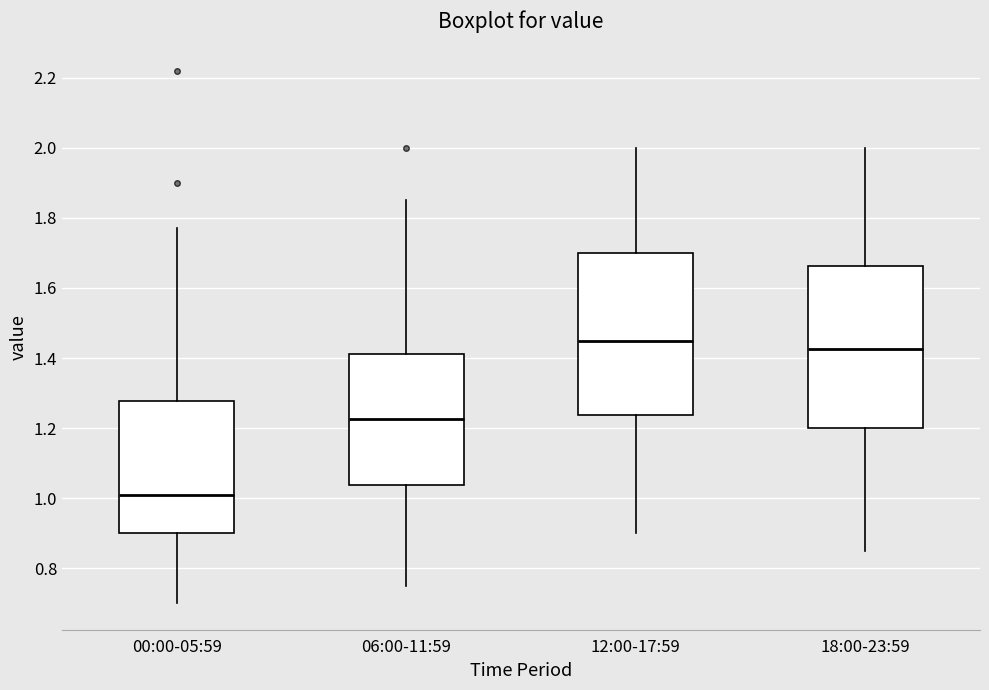

Reading left to right, read every box against the y-axis: the position of its median line, the range the box covers, and the ends of its whiskers. The values are not printed on the chart, so give them approximately, as read against the axis.

00:00-05:59: median 1.02, box 0.90 to 1.28, whiskers 0.70 to 1.78
06:00-11:59: median 1.22, box 1.04 to 1.42, whiskers 0.76 to 1.86
12:00-17:59: median 1.46, box 1.24 to 1.70, whiskers 0.90 to 2.00
18:00-23:59: median 1.42, box 1.20 to 1.66, whiskers 0.86 to 2.00